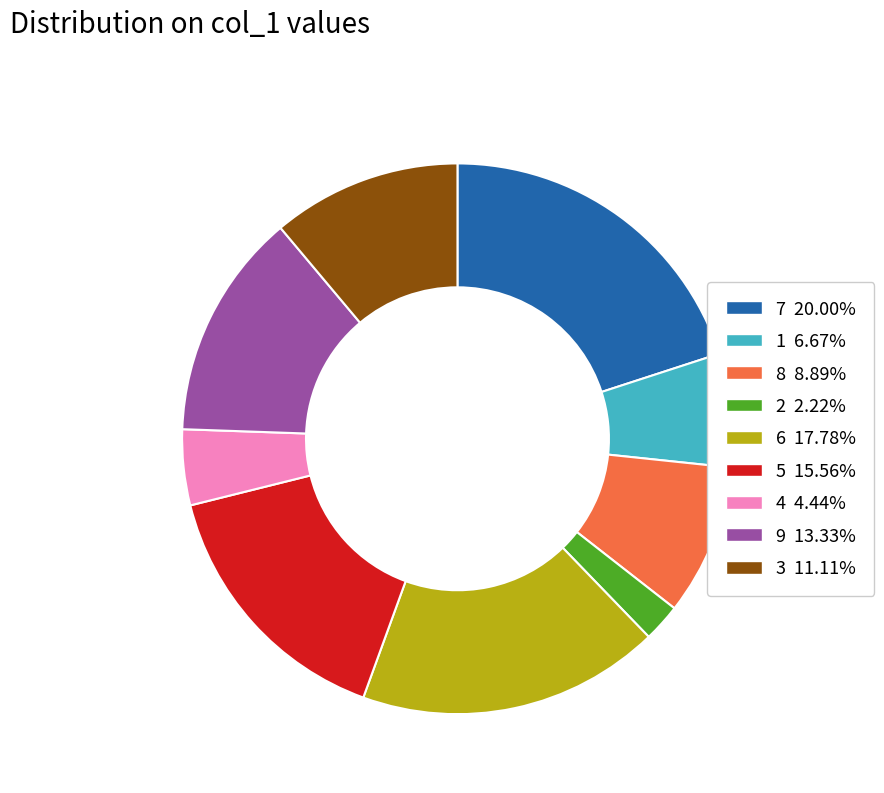

What is the ratio of the value at 8 8.89% to the value at 2 2.22%?

4.0